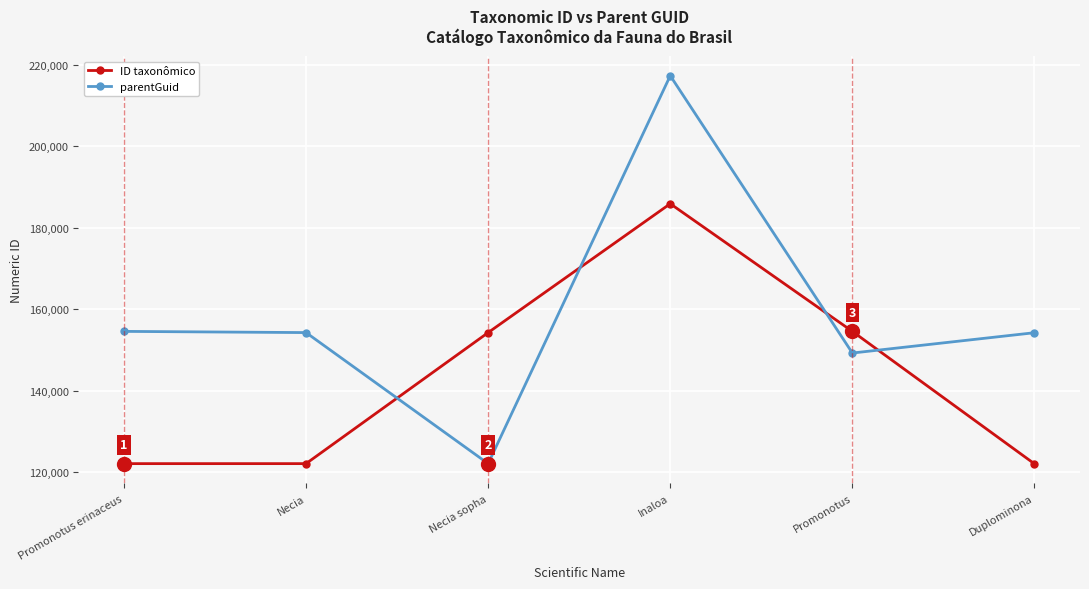

What is the value of the parentGuid point at the 3rd from the left?

122043